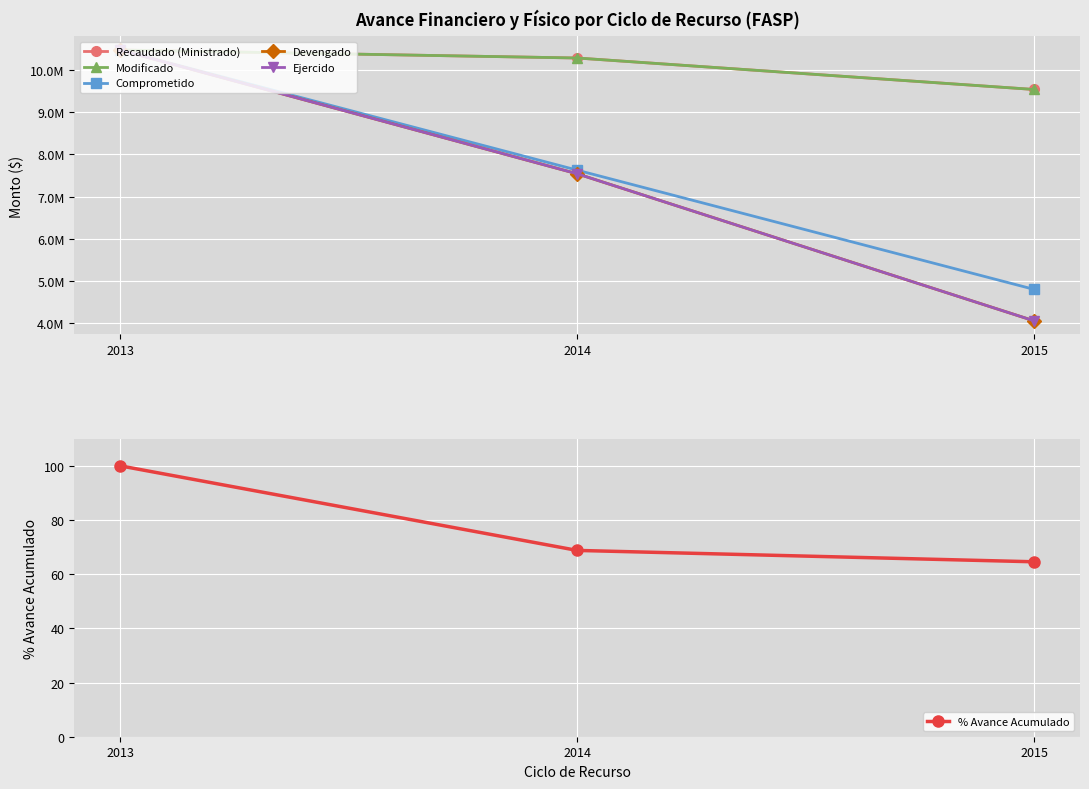

What is the value of the Modificado point at the 3rd from the left?

9538455.6